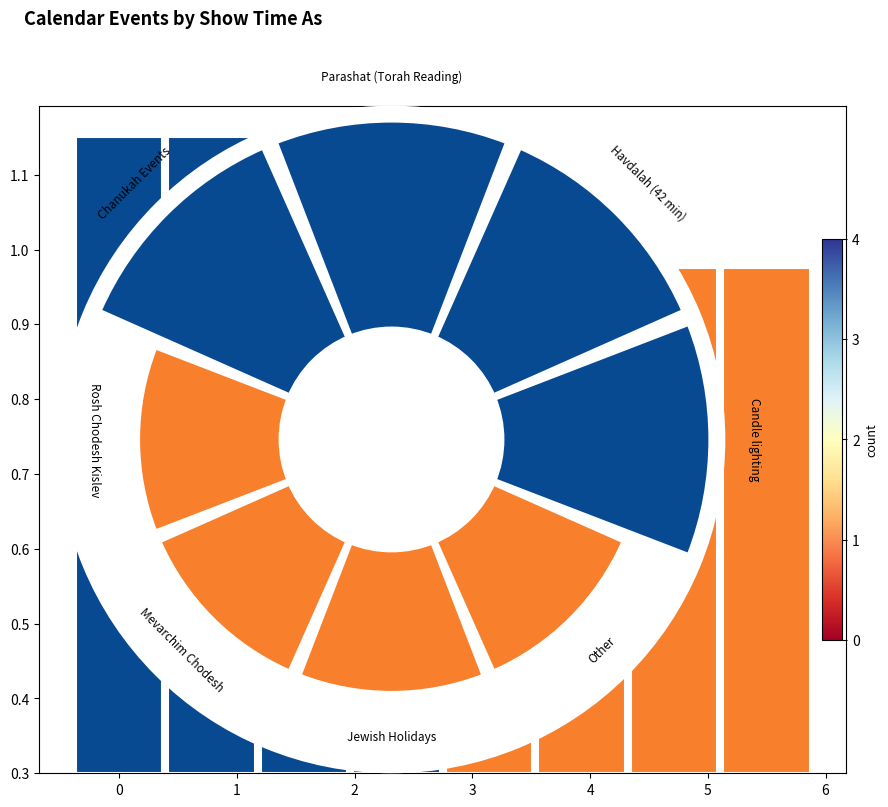

How much of the chart is everything except 2?

86.1%